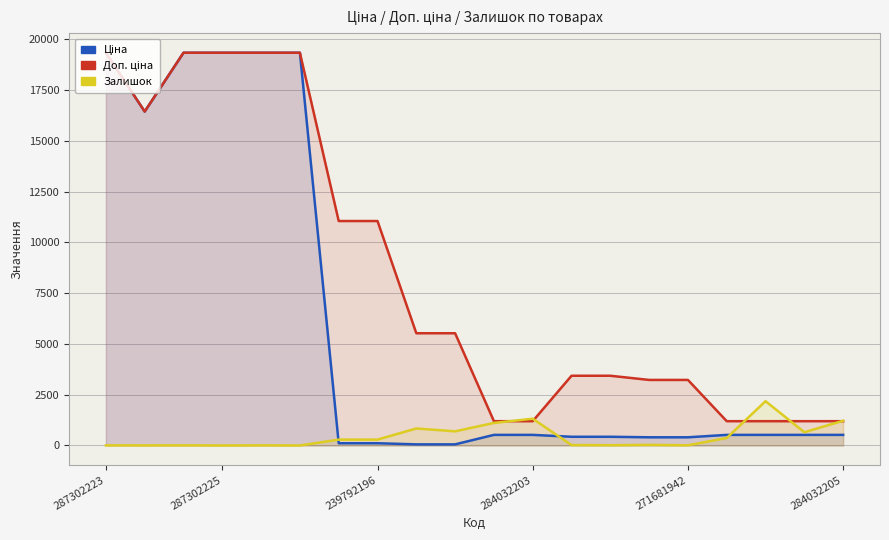

What is the label of the 17th point from the left?

16